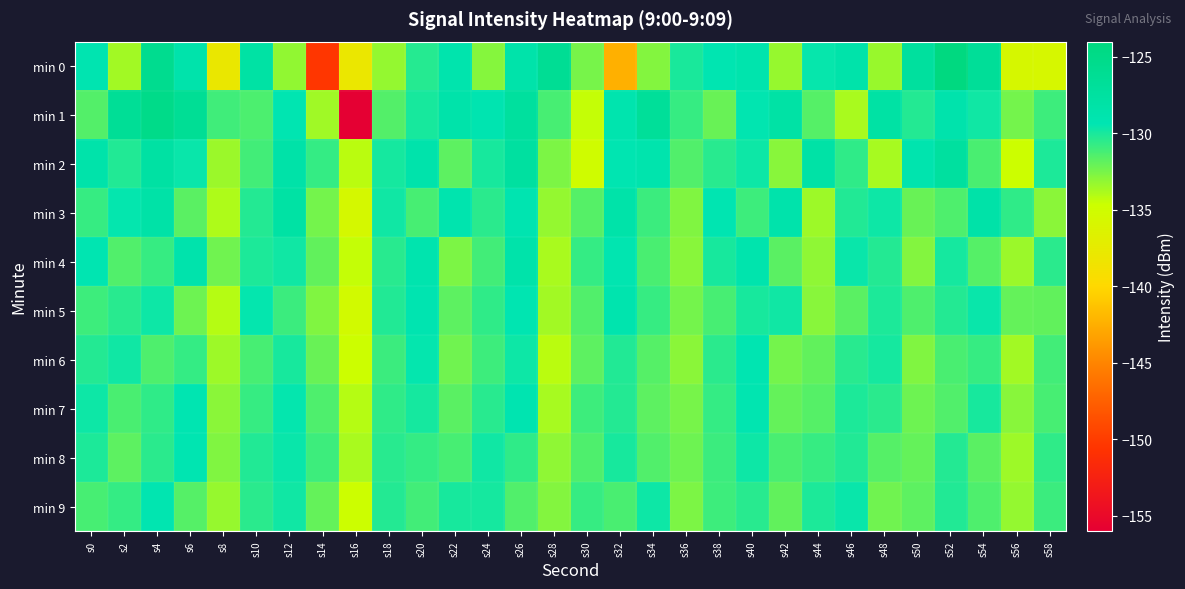

Reading right to left, list all the values displayed in this chart.

min 0: s58=-135.8	s56=-135.6	s54=-126.6	s52=-124.2	s50=-127.3	s48=-133.3	s46=-128.5	s44=-129.5	s42=-133.3	s40=-128.8	s38=-129.3	s36=-130.1	s34=-132.8	s32=-142.4	s30=-132.4	s28=-126.2	s26=-128.5	s24=-132.8	s22=-128.8	s20=-130.4	s18=-133.2	s16=-138.0	s14=-150.4	s12=-133.2	s10=-127.9	s8=-137.9	s6=-128.7	s4=-125.7	s2=-133.6	s0=-129.1
min 1: s58=-131.0	s56=-132.4	s54=-129.8	s52=-128.7	s50=-130.3	s48=-127.9	s46=-133.8	s44=-131.6	s42=-128.0	s40=-129.4	s38=-132.1	s36=-130.8	s34=-126.7	s32=-128.9	s30=-134.5	s28=-131.2	s26=-127.3	s24=-129.1	s22=-128.5	s20=-130.0	s18=-131.5	s16=-156.0	s14=-133.5	s12=-129.2	s10=-131.3	s8=-131.0	s6=-126.4	s4=-125.0	s2=-126.5	s0=-131.5
min 2: s58=-130.1	s56=-134.8	s54=-131.3	s52=-127.4	s50=-129.0	s48=-133.7	s46=-130.6	s44=-128.1	s42=-132.9	s40=-129.7	s38=-130.4	s36=-131.5	s34=-128.8	s32=-129.3	s30=-135.1	s28=-132.6	s26=-127.5	s24=-130.0	s22=-131.8	s20=-128.6	s18=-129.9	s16=-134.2	s14=-130.7	s12=-128.3	s10=-131.1	s8=-133.4	s6=-129.6	s4=-127.8	s2=-130.2	s0=-128.5
min 3: s58=-133.0	s56=-130.6	s54=-128.3	s52=-131.4	s50=-132.1	s48=-129.7	s46=-130.2	s44=-133.5	s42=-128.6	s40=-131.0	s38=-129.3	s36=-132.7	s34=-130.9	s32=-128.4	s30=-131.6	s28=-133.2	s26=-129.1	s24=-130.5	s22=-128.9	s20=-131.2	s18=-129.8	s16=-135.6	s14=-132.4	s12=-127.9	s10=-130.3	s8=-133.9	s6=-131.7	s4=-128.2	s2=-129.5	s0=-130.8
min 4: s58=-130.5	s56=-133.4	s54=-131.6	s52=-129.9	s50=-132.8	s48=-130.3	s46=-129.6	s44=-133.1	s42=-131.7	s40=-128.8	s38=-130.0	s36=-132.9	s34=-131.3	s32=-129.4	s30=-130.7	s28=-133.8	s26=-128.5	s24=-131.1	s22=-132.6	s20=-129.0	s18=-130.4	s16=-134.5	s14=-131.9	s12=-129.8	s10=-130.1	s8=-132.3	s6=-128.7	s4=-130.8	s2=-131.5	s0=-129.2
min 5: s58=-131.9	s56=-132.0	s54=-129.6	s52=-130.3	s50=-131.4	s48=-130.1	s46=-131.7	s44=-132.9	s42=-129.8	s40=-130.0	s38=-131.2	s36=-132.4	s34=-130.8	s32=-128.9	s30=-131.5	s28=-133.6	s26=-129.3	s24=-130.6	s22=-131.8	s20=-129.1	s18=-130.2	s16=-135.3	s14=-132.7	s12=-130.9	s10=-129.5	s8=-134.1	s6=-132.2	s4=-129.7	s2=-130.4	s0=-131.0
min 6: s58=-131.1	s56=-133.6	s54=-130.8	s52=-131.3	s50=-132.7	s48=-129.9	s46=-130.4	s44=-131.9	s42=-132.4	s40=-129.3	s38=-130.5	s36=-133.0	s34=-131.6	s32=-130.2	s30=-131.8	s28=-134.2	s26=-129.7	s24=-131.0	s22=-132.3	s20=-129.5	s18=-130.9	s16=-134.8	s14=-132.1	s12=-130.0	s10=-131.2	s8=-133.5	s6=-130.7	s4=-131.4	s2=-129.8	s0=-130.3
min 7: s58=-131.2	s56=-132.9	s54=-130.0	s52=-131.5	s50=-132.2	s48=-130.5	s46=-130.1	s44=-131.6	s42=-132.0	s40=-129.4	s38=-130.7	s36=-132.5	s34=-131.8	s32=-130.3	s30=-131.0	s28=-133.7	s26=-129.1	s24=-130.4	s22=-131.7	s20=-129.9	s18=-130.6	s16=-134.1	s14=-131.4	s12=-129.5	s10=-130.8	s8=-133.0	s6=-129.2	s4=-130.6	s2=-131.3	s0=-129.7
min 8: s58=-130.6	s56=-133.5	s54=-131.7	s52=-130.3	s50=-132.0	s48=-131.6	s46=-130.2	s44=-130.8	s42=-131.3	s40=-129.7	s38=-130.9	s36=-132.2	s34=-131.5	s32=-130.0	s30=-131.4	s28=-133.1	s26=-130.6	s24=-129.8	s22=-131.2	s20=-130.7	s18=-130.4	s16=-133.8	s14=-131.0	s12=-129.6	s10=-130.2	s8=-132.7	s6=-129.3	s4=-130.5	s2=-131.8	s0=-130.1
min 9: s58=-130.9	s56=-133.2	s54=-131.4	s52=-130.2	s50=-131.8	s48=-132.3	s46=-129.6	s44=-130.1	s42=-131.9	s40=-130.4	s38=-131.0	s36=-132.6	s34=-129.7	s32=-131.3	s30=-130.8	s28=-132.8	s26=-131.5	s24=-129.9	s22=-130.0	s20=-131.1	s18=-130.3	s16=-134.7	s14=-132.0	s12=-129.8	s10=-130.5	s8=-133.3	s6=-131.6	s4=-129.4	s2=-130.7	s0=-131.2